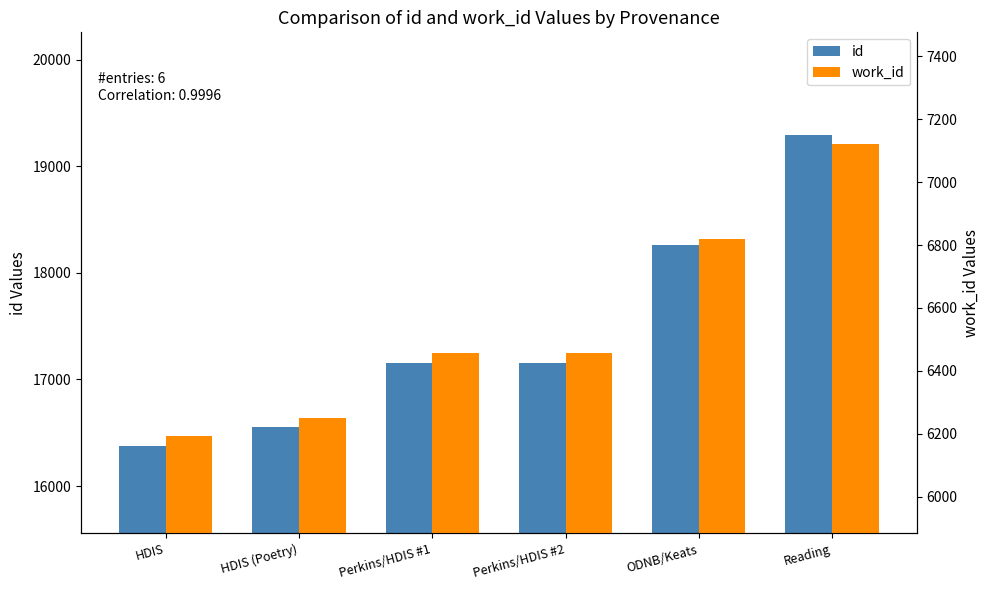

Which series has the largest total across all categories?

id